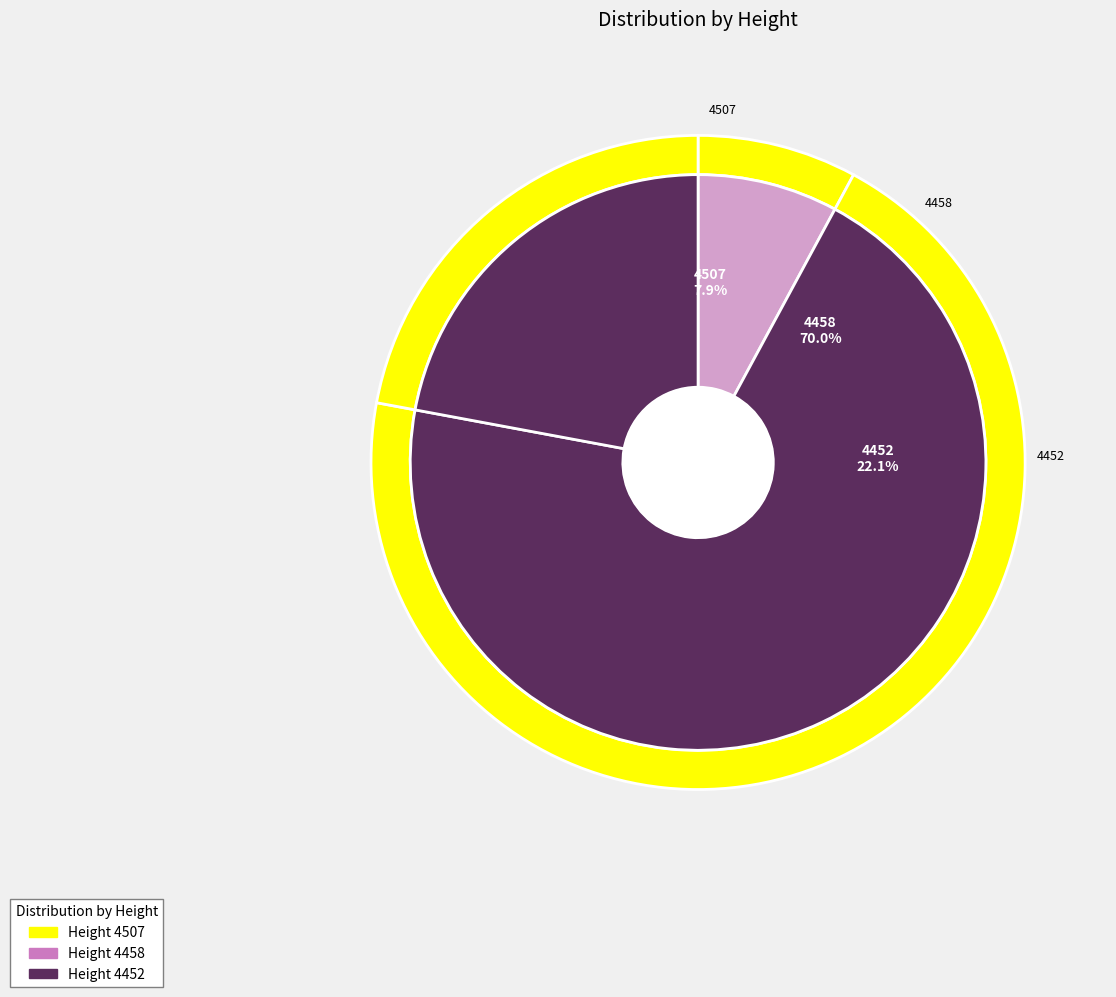

To the nearest percent, what portion does 4507 represent?

8%